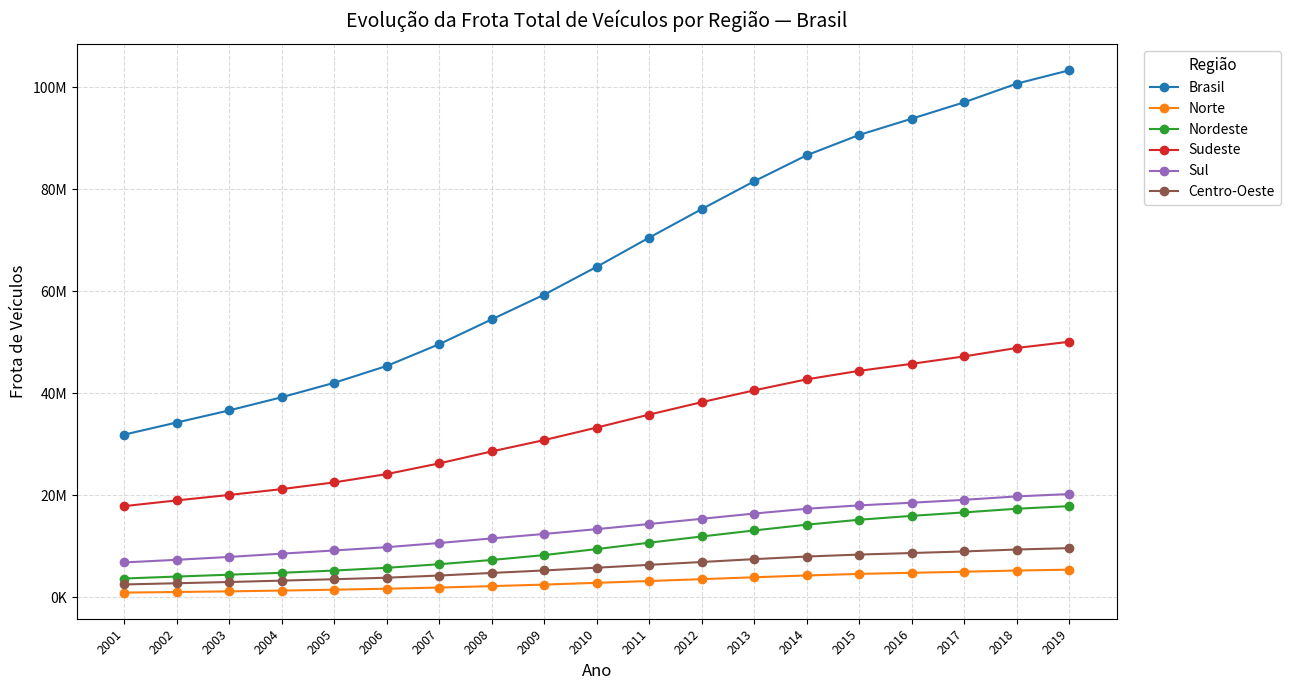

The value of Sudeste at 2013 is 40598455. True or false?

True